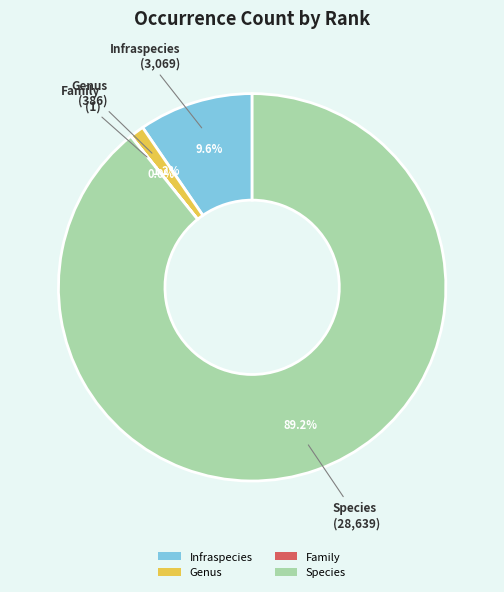

Approximately how many times larger is the value at Infraspecies compared to Genus?

8.0